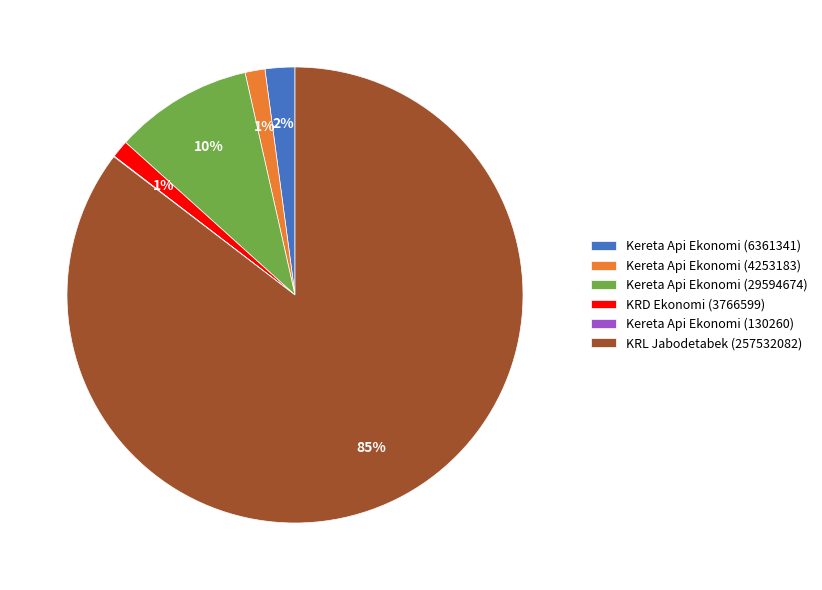

Which slice is the largest?

KRL Jabodetabek (257532082)